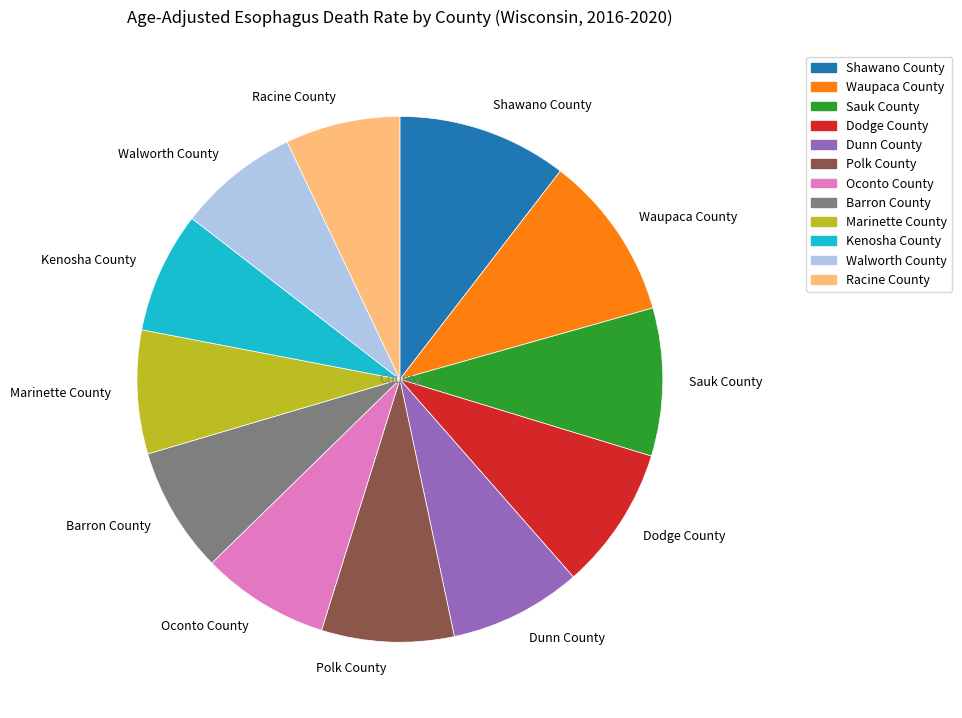

True or false: Polk County accounts for 1% of the total.

False